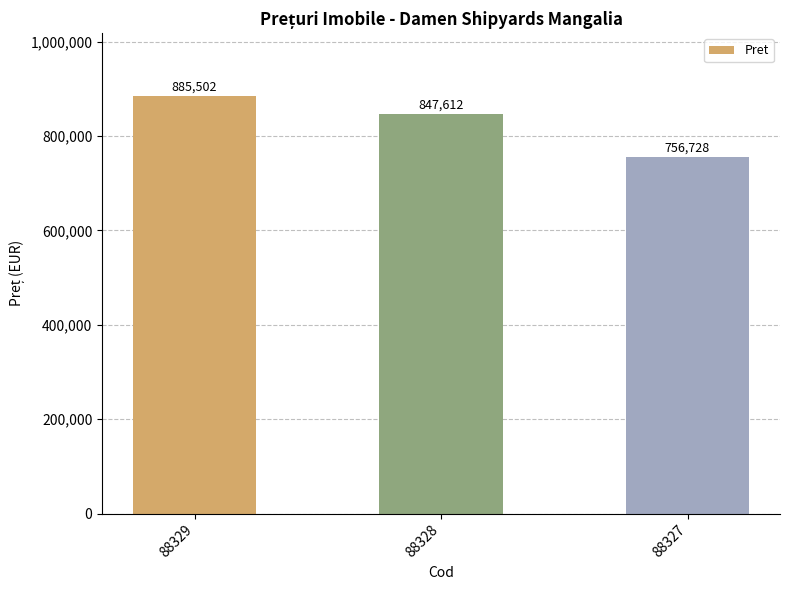

Rank the categories by value from lowest to highest.

88327, 88328, 88329